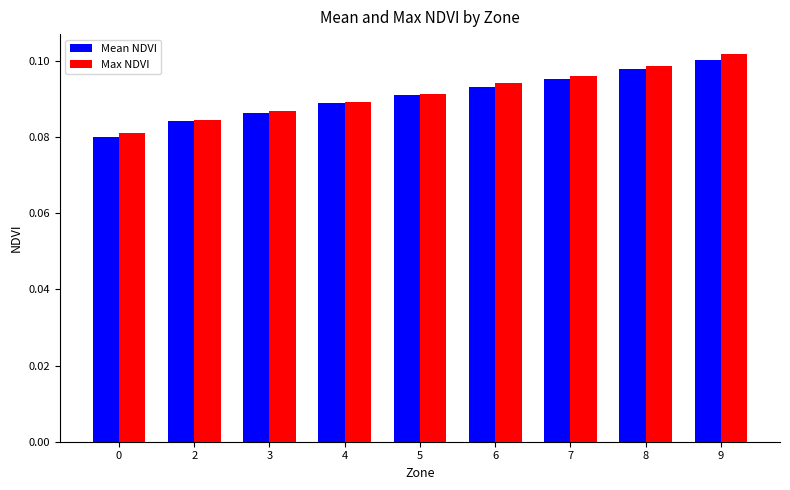

How many Max NDVI values are between 0 and 1?

9